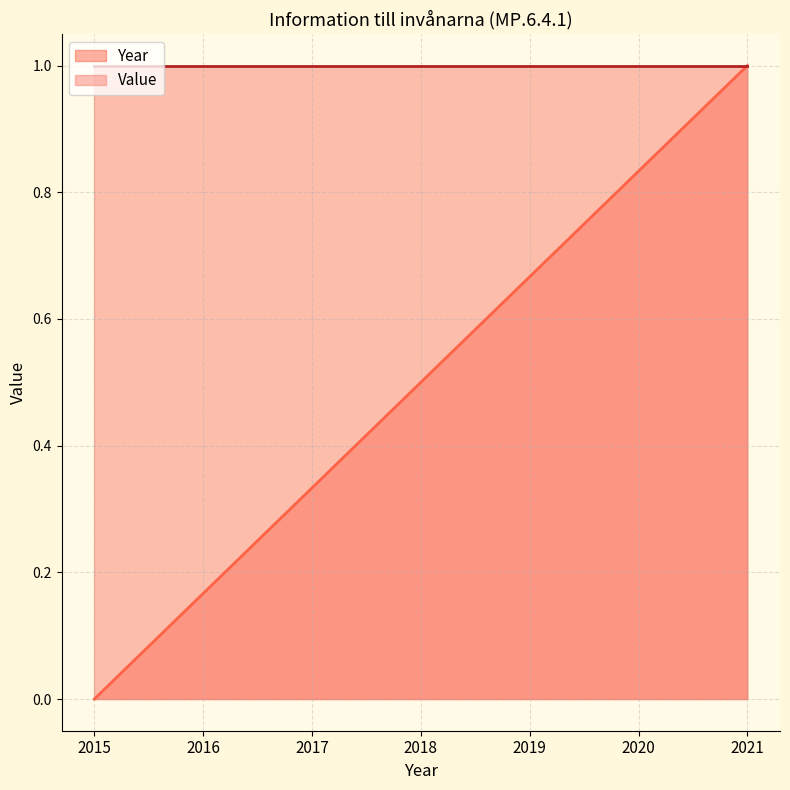

How many values are above zero?

6